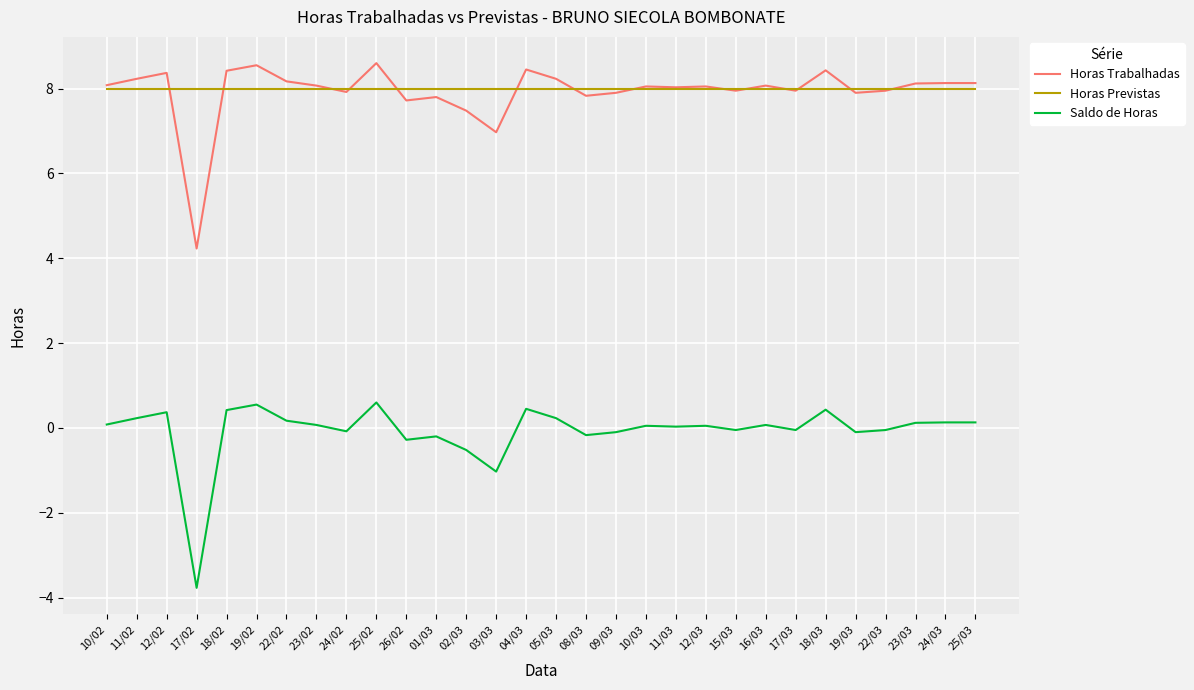

What position from the right is 01/03?

19